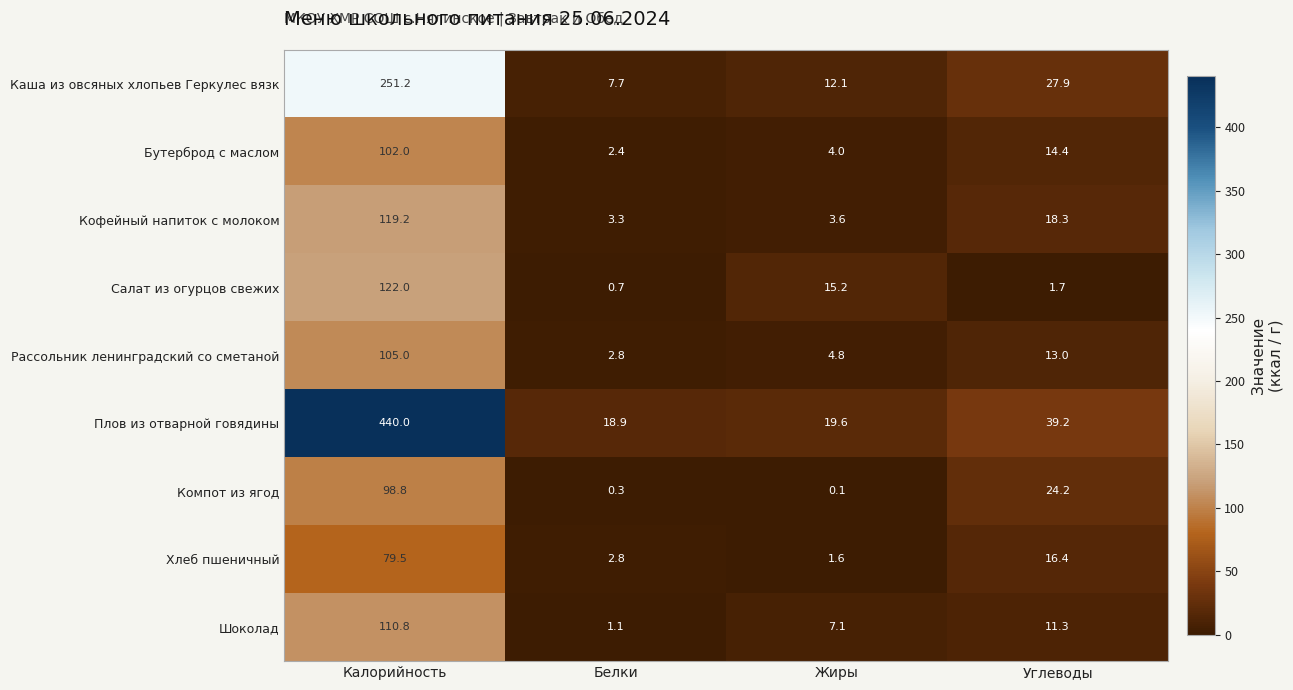

Which series has the largest total across all categories?

Плов из отварной говядины